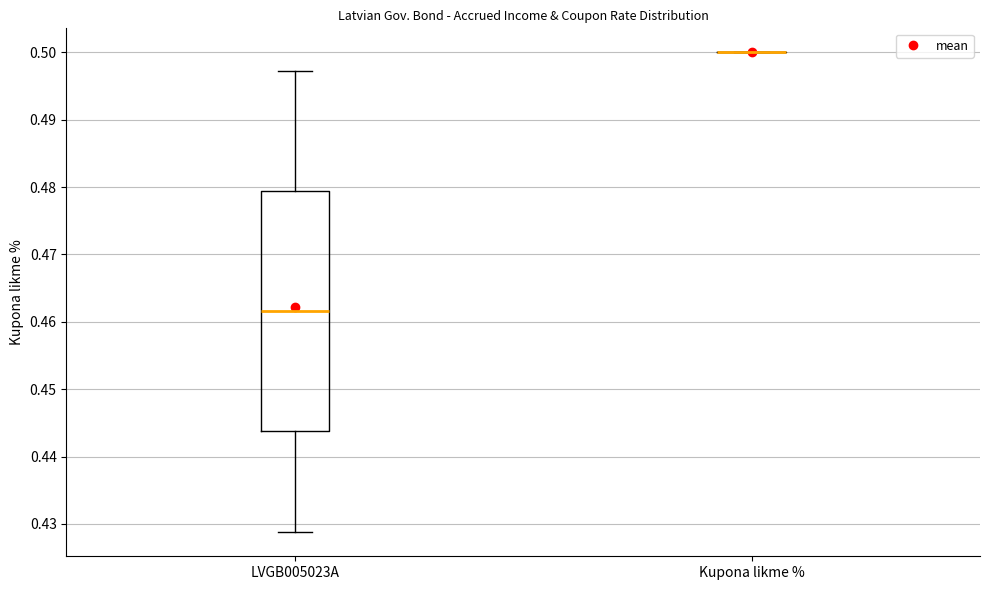

Which box is the tallest, from its lower edge to its upper edge?

LVGB005023A